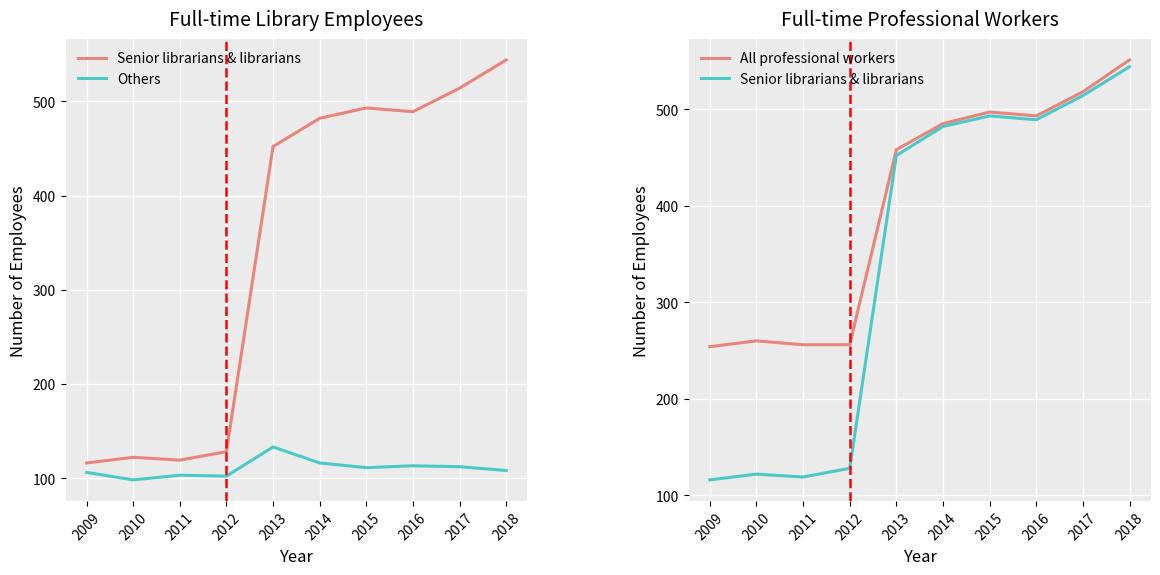

True or false: Others and All professional workers intersect in this chart.

False